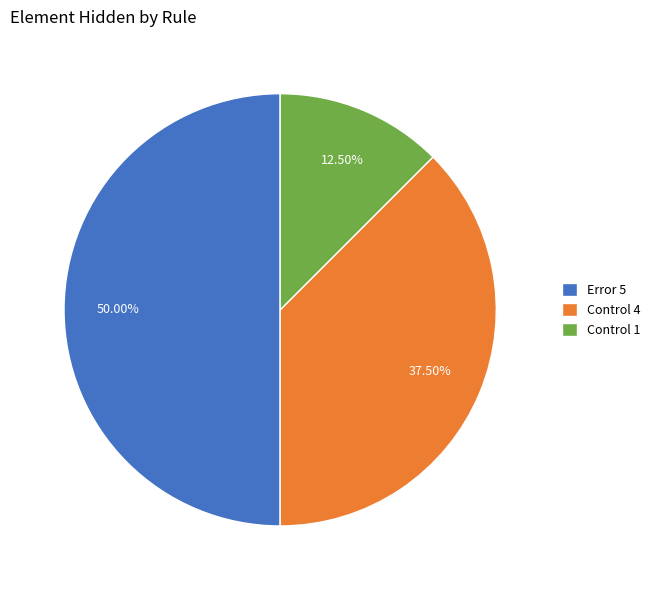

Which slice is the largest?

Error 5